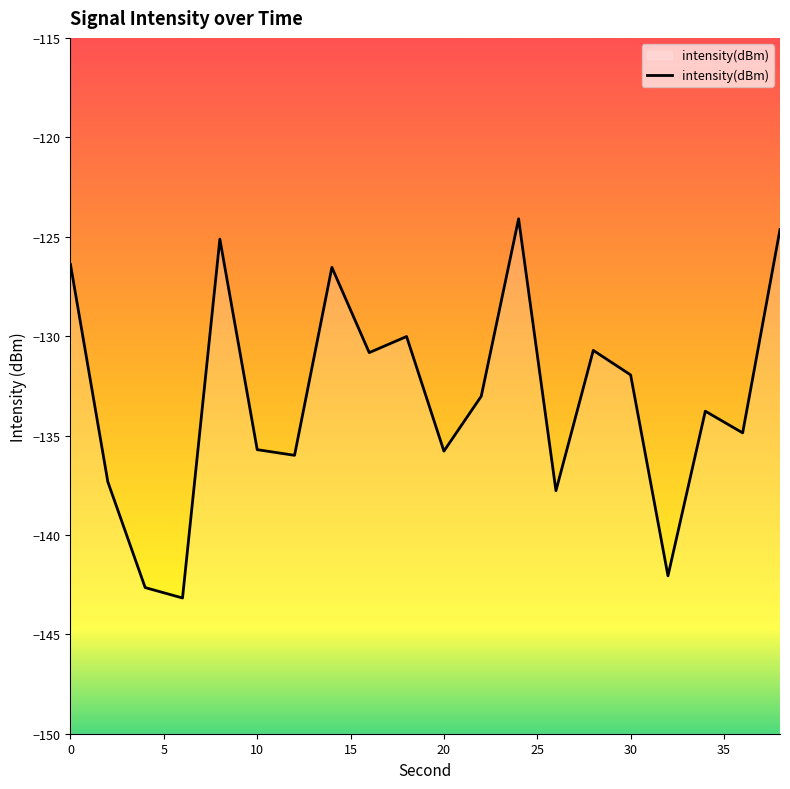

What is the difference between the maximum and minimum values?

19.1